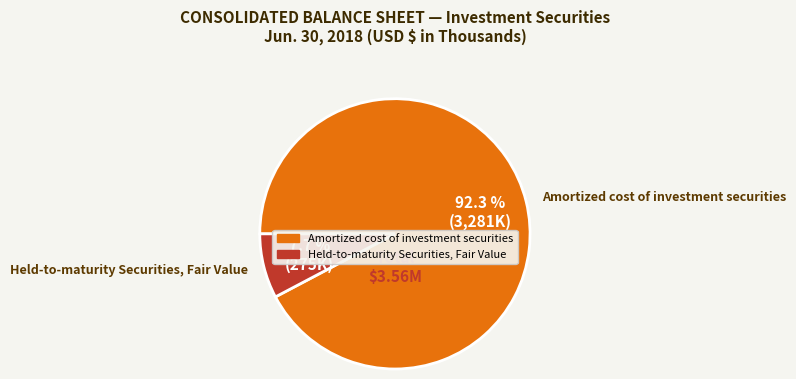

Do Held-to-maturity Securities, Fair Value and Amortized cost of investment securities together represent more than half of the pie?

Yes